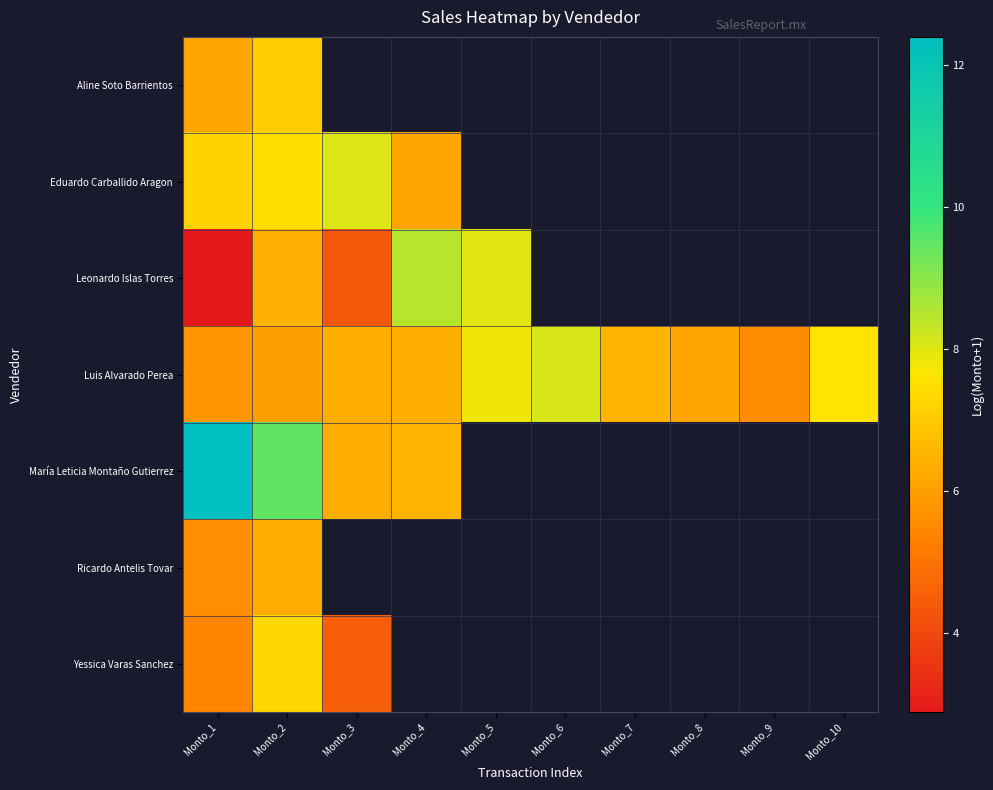

Is it true that Eduardo Carballido Aragon equals 6.1 at Monto_4?

True